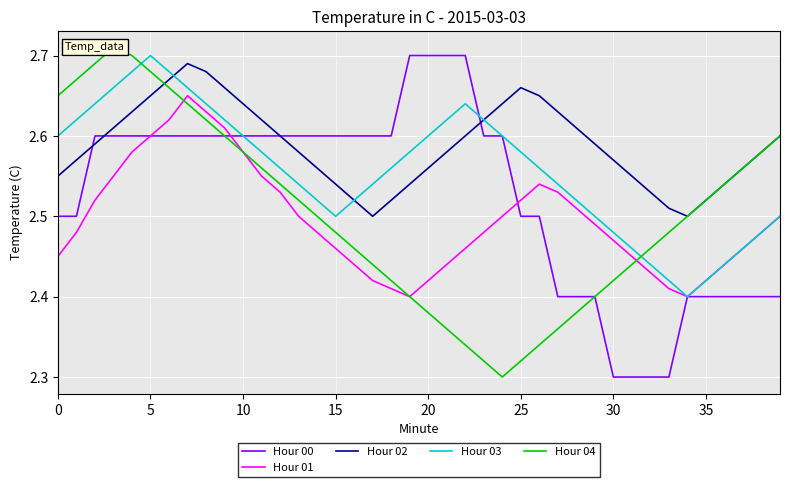

Which series has the largest range (max minus min)?

Hour 04